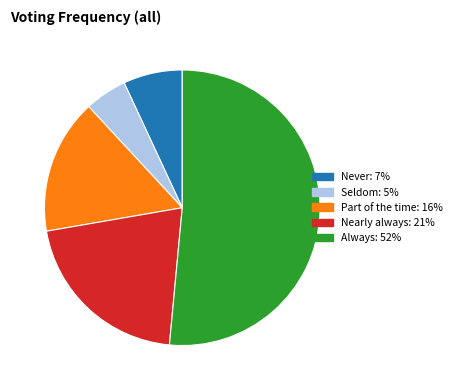

What is the ratio of the value at Nearly always: 21% to the value at Always: 52%?

0.4